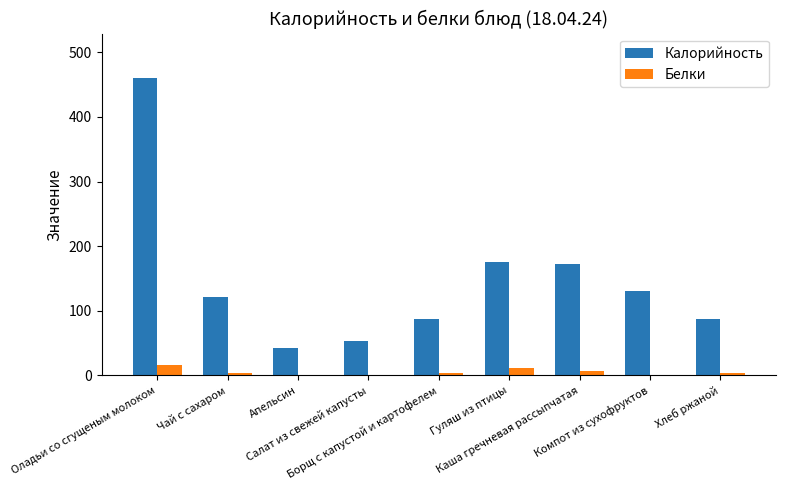

What is the highest value of the Калорийность series?

460.0